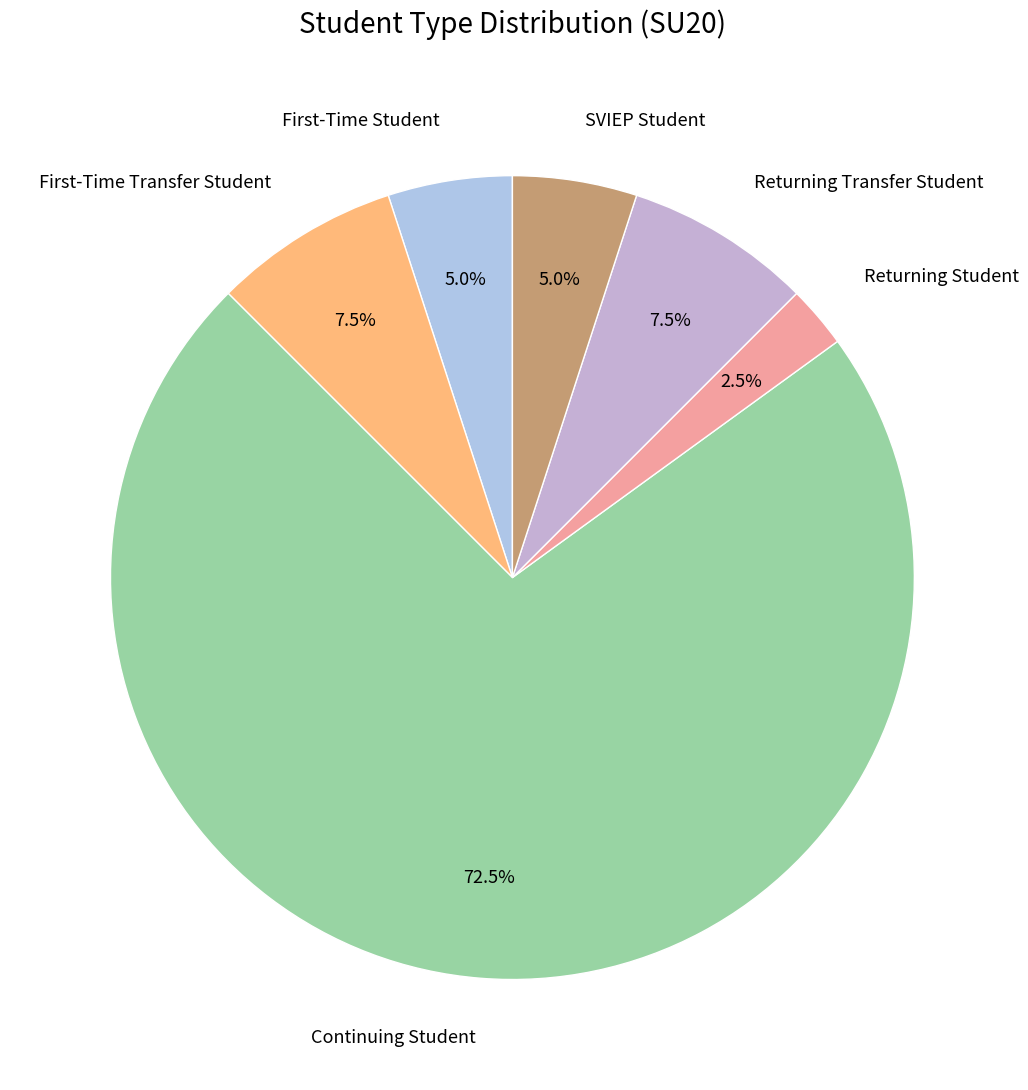

Count the number of slices in the pie.

6